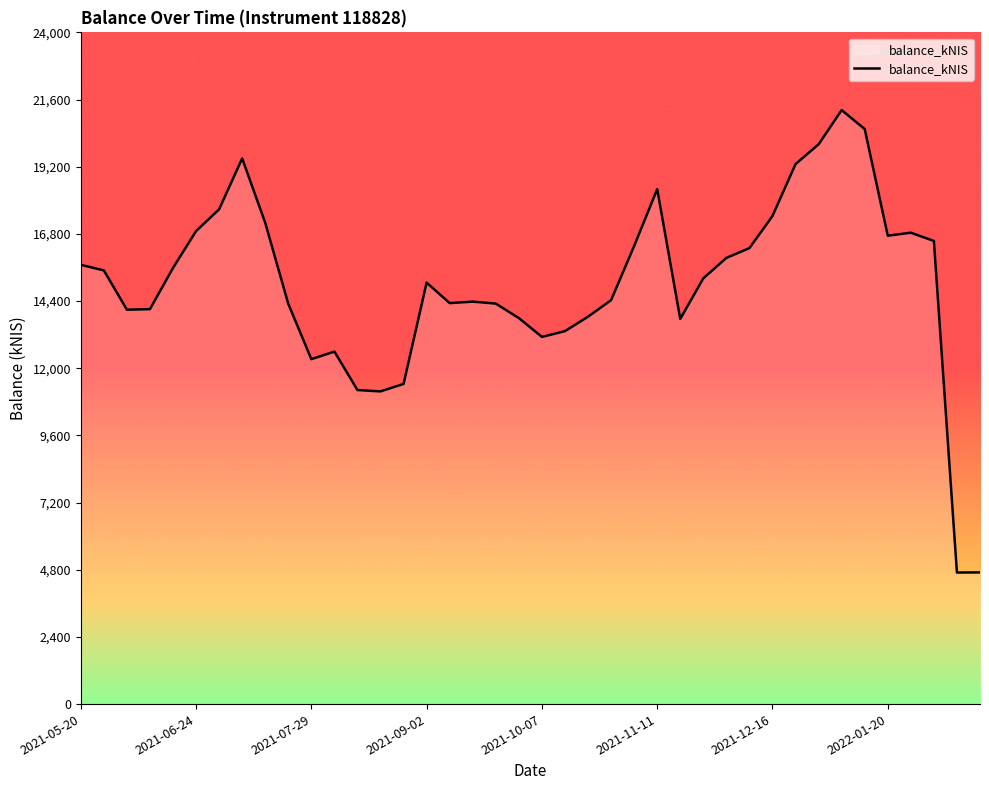

What is the greatest value displayed?

21222.3